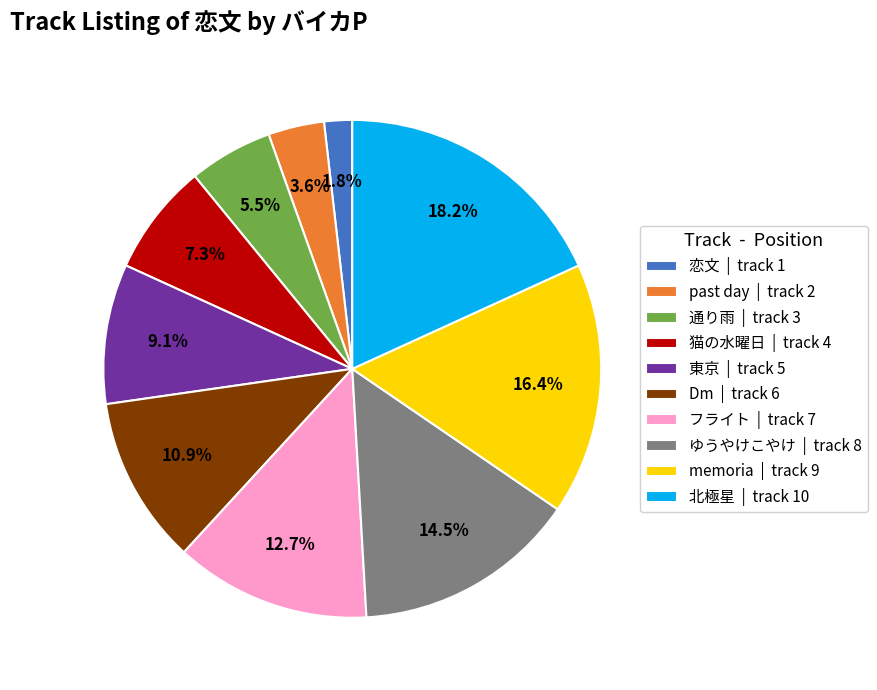

Does 東京 account for over 50% of the chart?

No